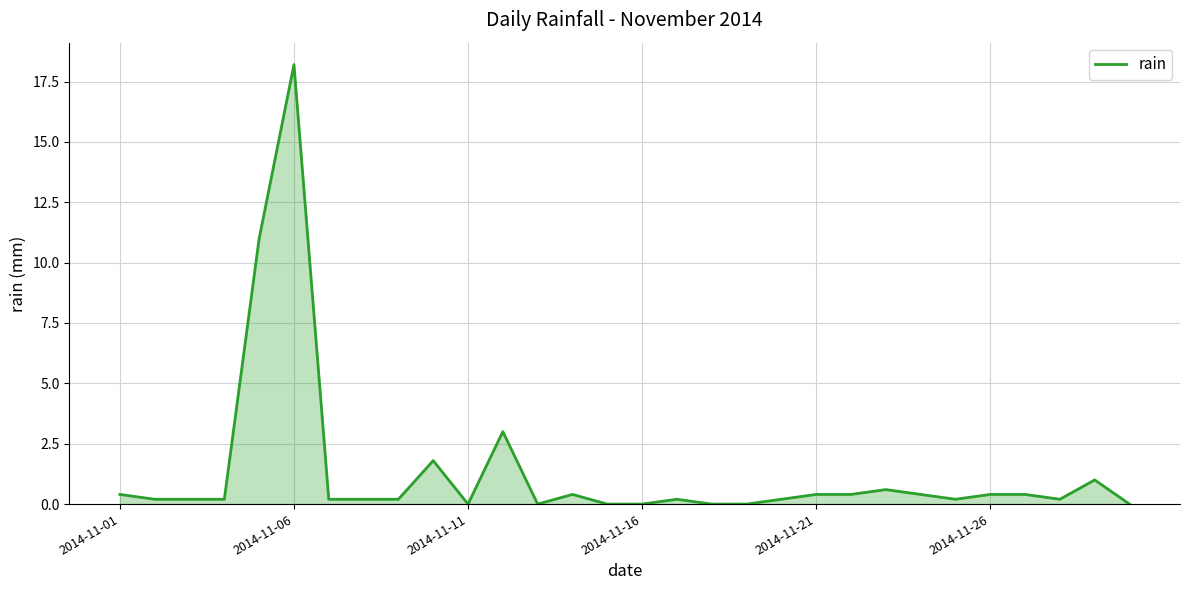

What is the difference between the maximum and minimum values?

18.2